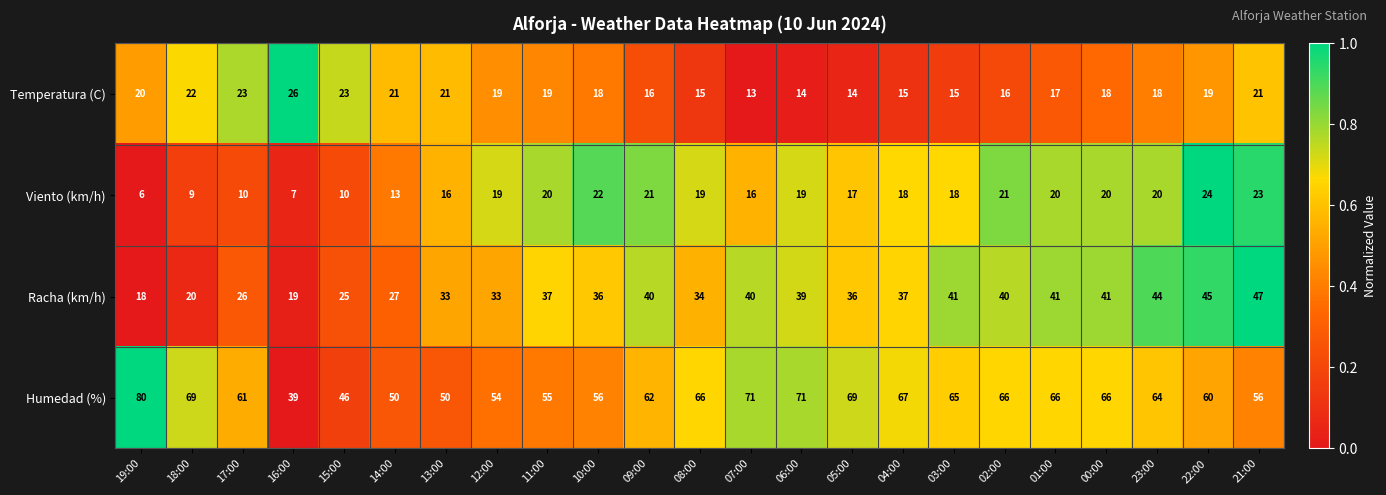

Which series has the largest range (max minus min)?

Humedad (%)